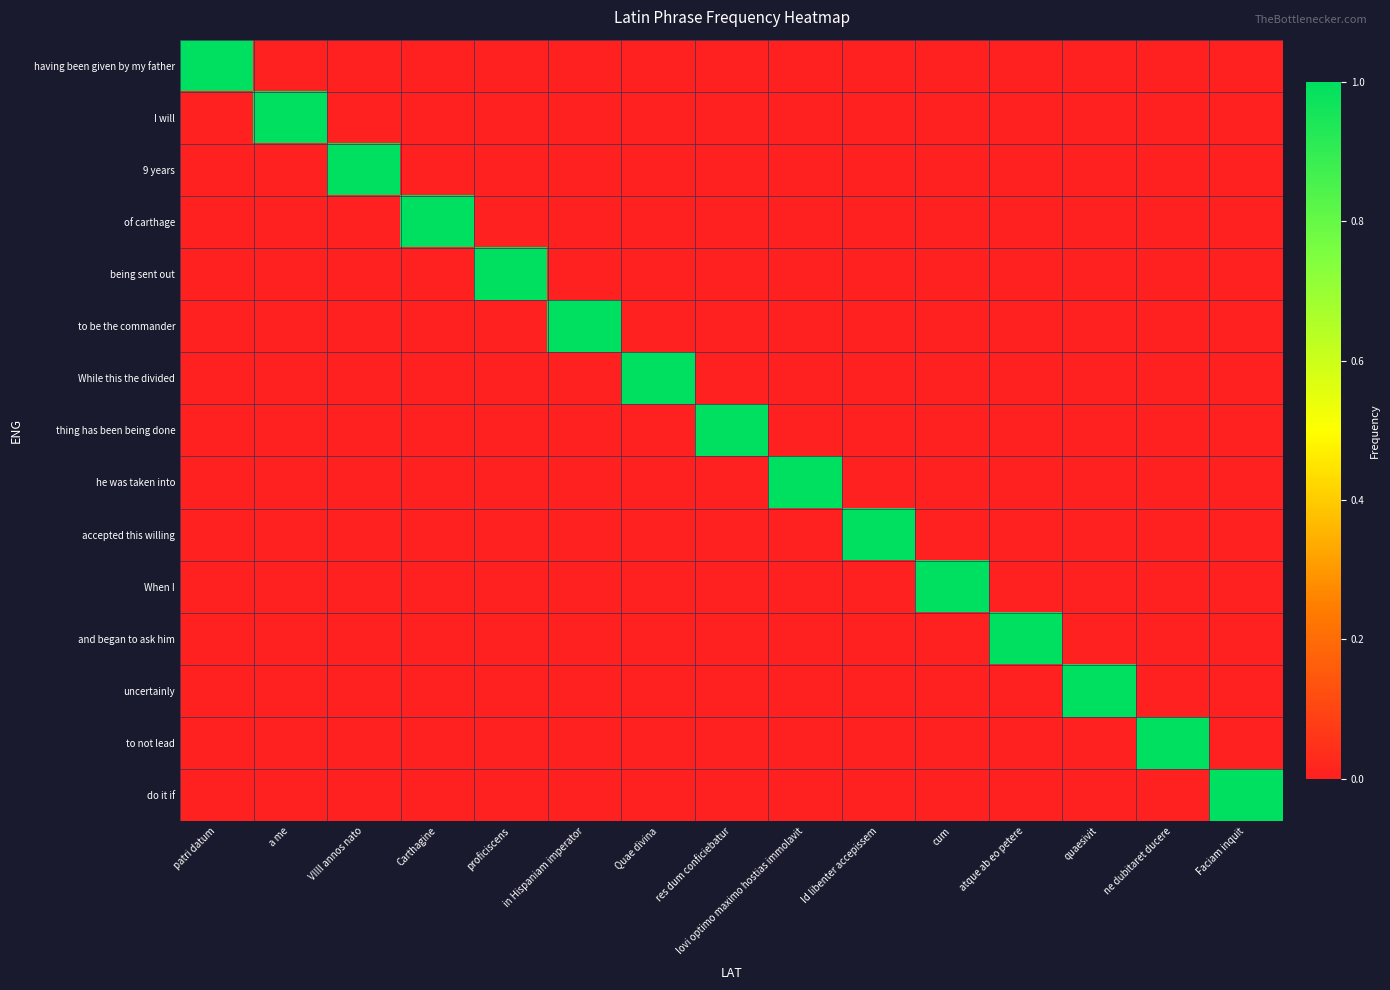

What is the greatest value displayed?

1